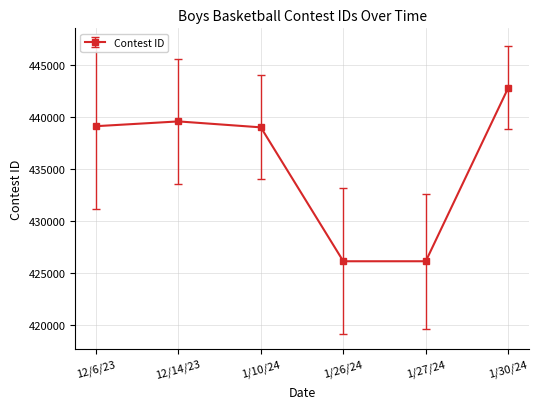

What is the greatest value displayed?

442782